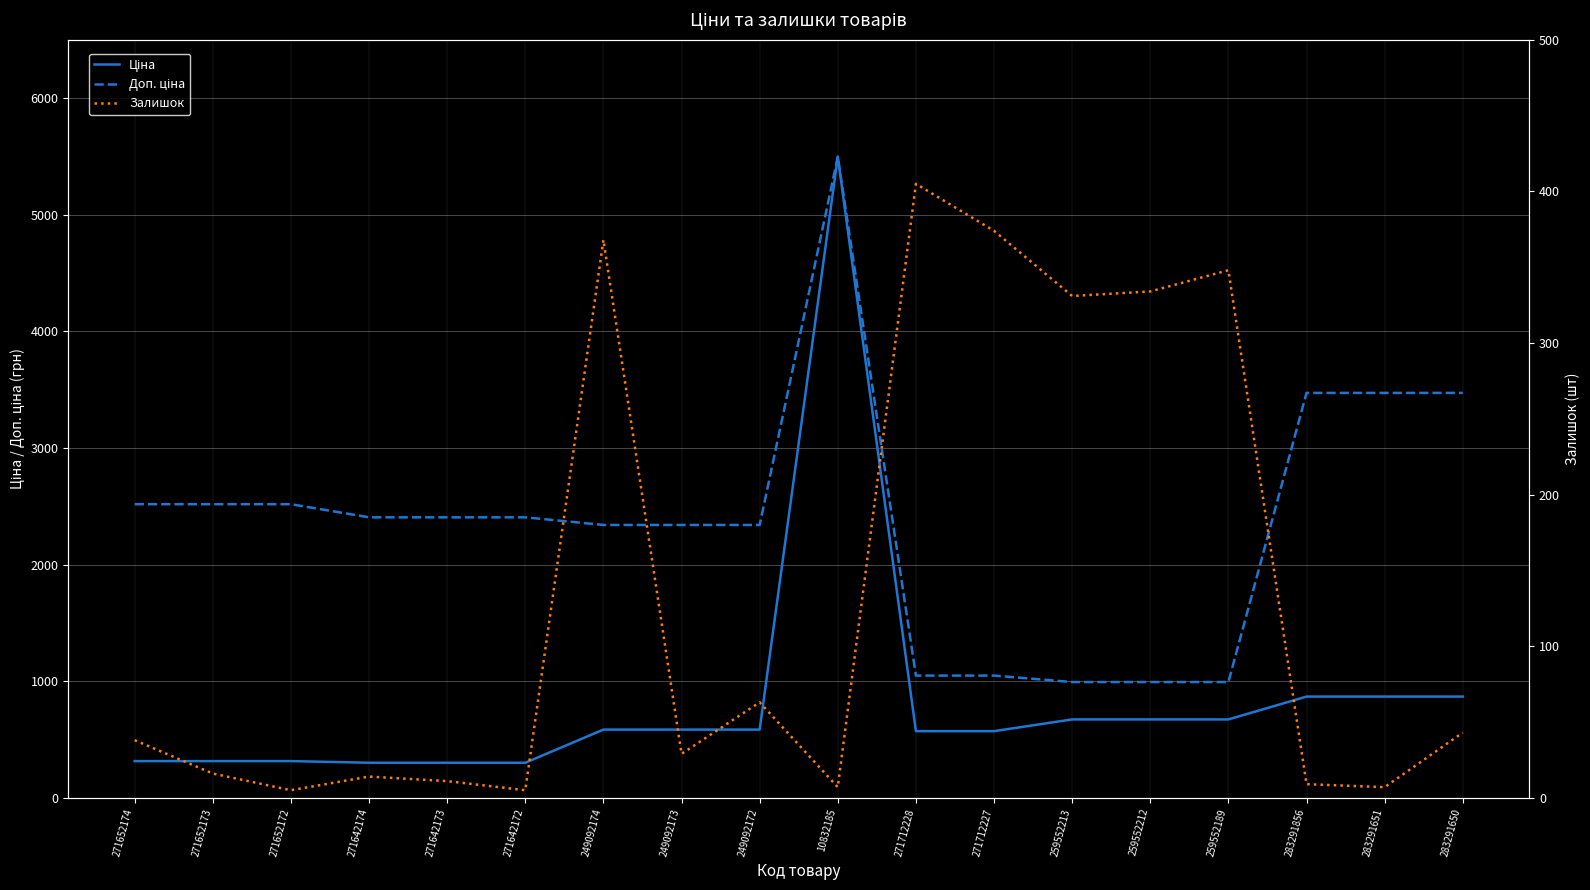

True or false: Залишок and Доп. ціна intersect in this chart.

False